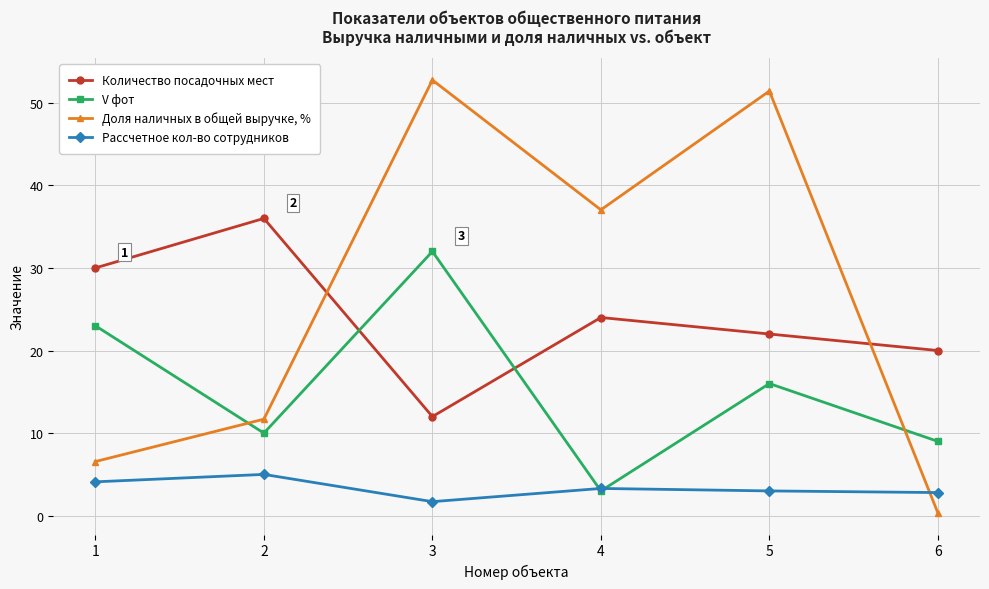

Rank the series at 5 from highest to lowest value.

Доля наличных в общей выручке, %, Количество посадочных мест, V фот, Рассчетное кол-во сотрудников